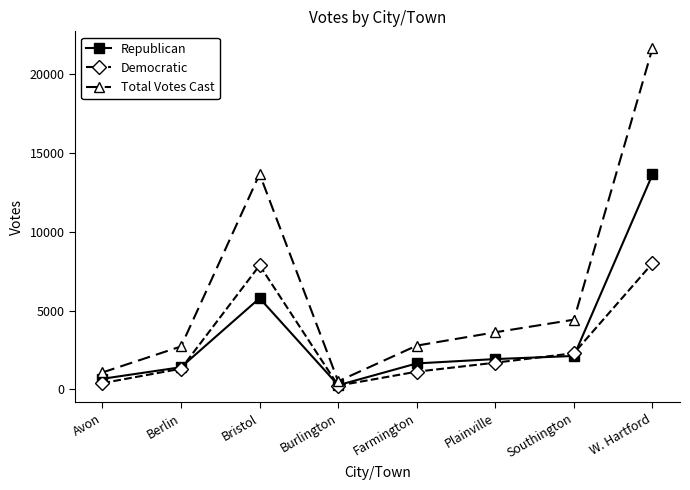

What is the minimum value for Democratic?

247